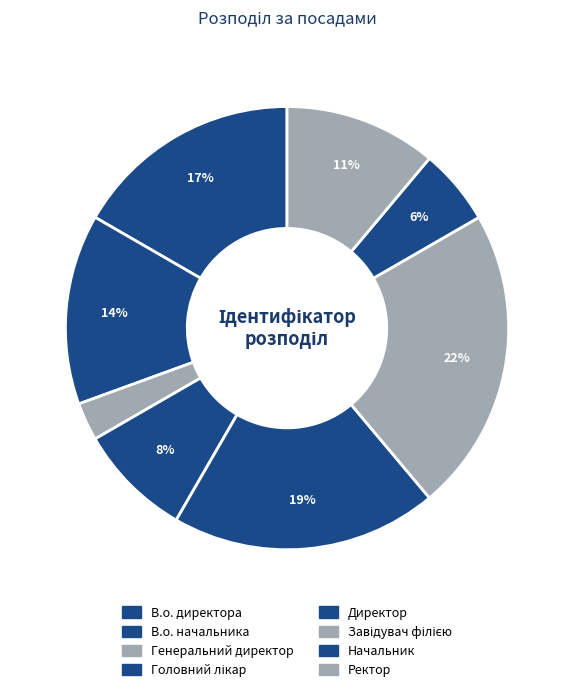

To the nearest percent, what is the difference between the largest and smallest slice percentages?

19%